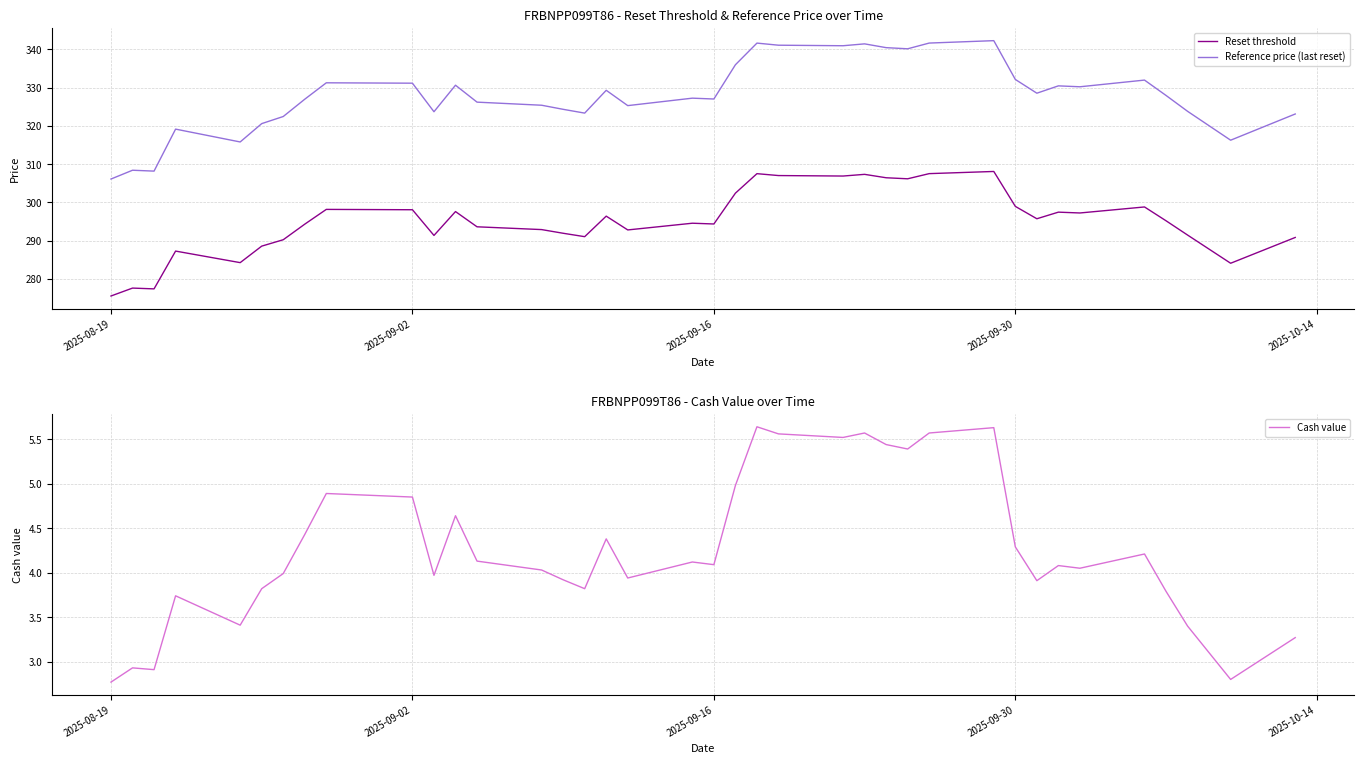

The Reference price (last reset) series shows 547.5 at 2025-09-02. True or false?

False